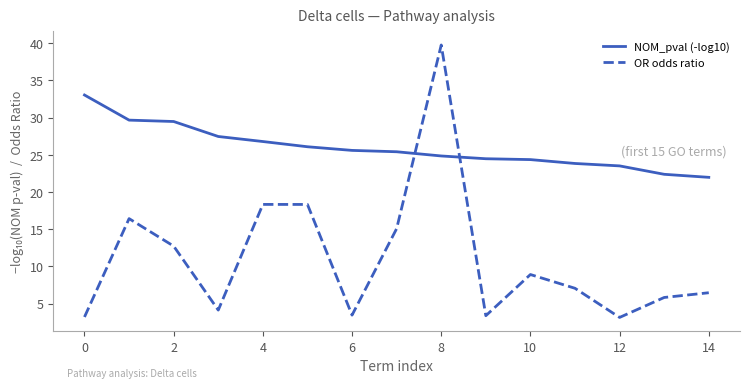

What are all the series names shown in the legend?

NOM_pval (-log10), OR odds ratio